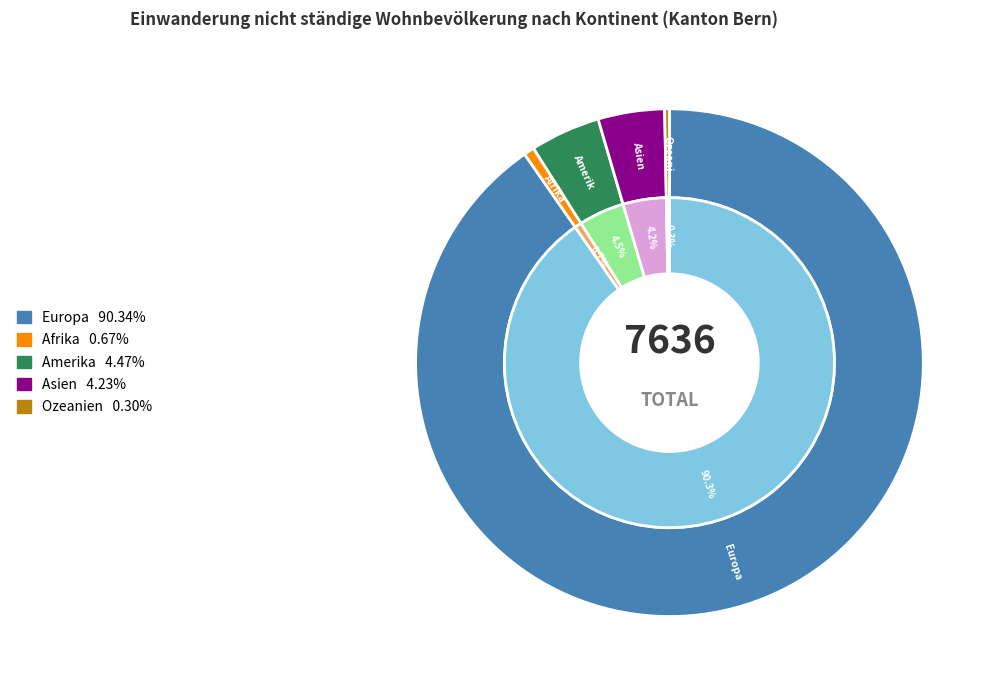

Count the number of slices in the pie.

5